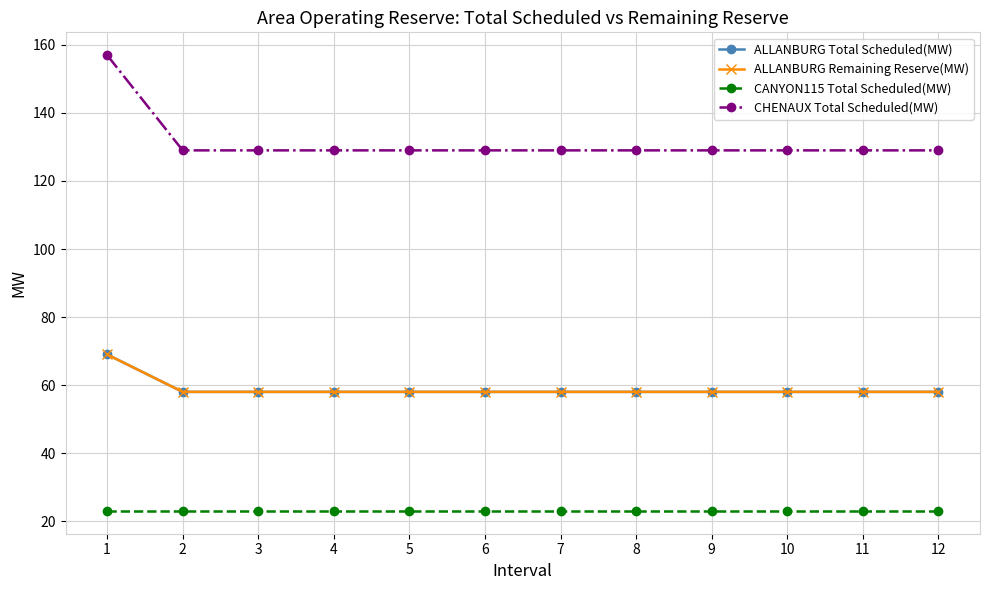

Where is CANYON115 Total Scheduled(MW) nearest to the value 23?

1